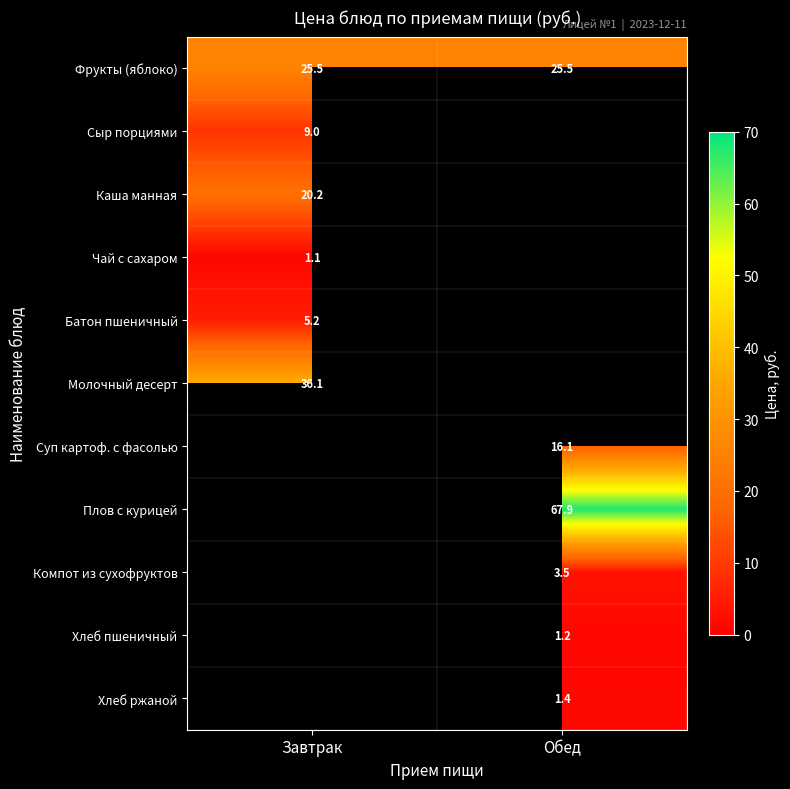

What is the approximate value of Фрукты (яблоко) at Завтрак?

25.5